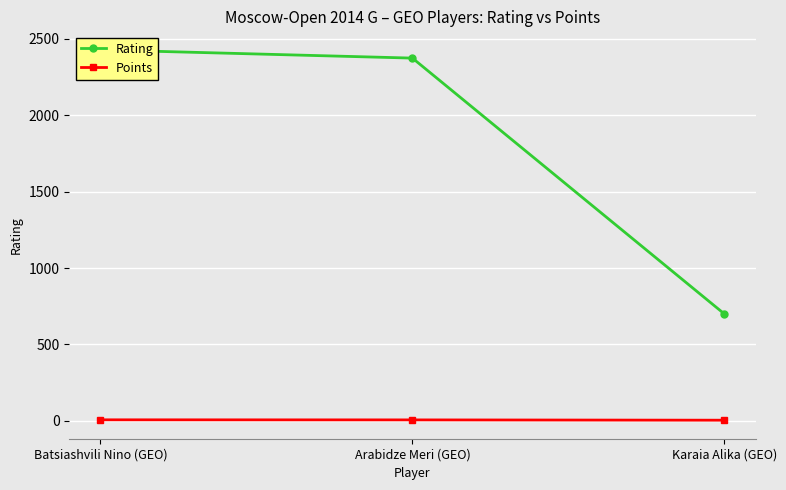

True or false: Points has a value of 1.2 at Karaia Alika (GEO).

False